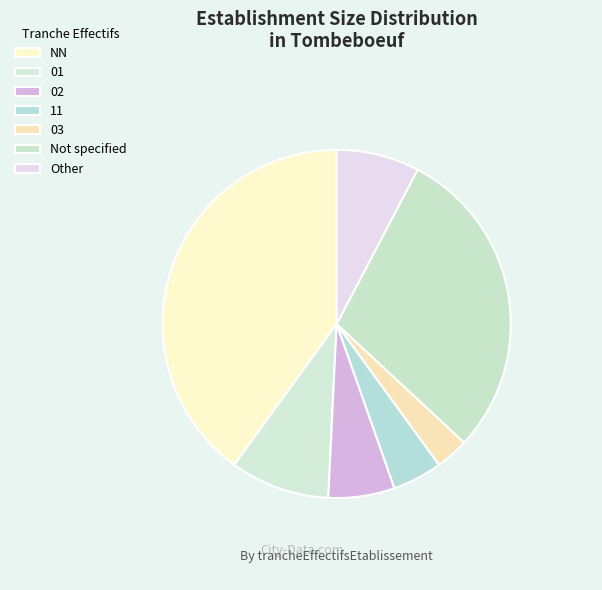

Which category has the biggest portion of the pie?

NN